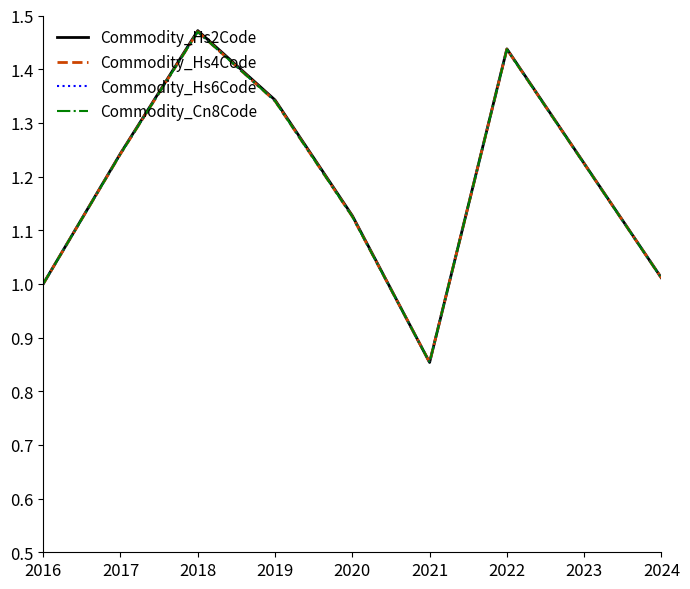

Is the value of Commodity_Hs6Code at 2017 greater than the value of Commodity_Hs4Code at 2016?

Yes